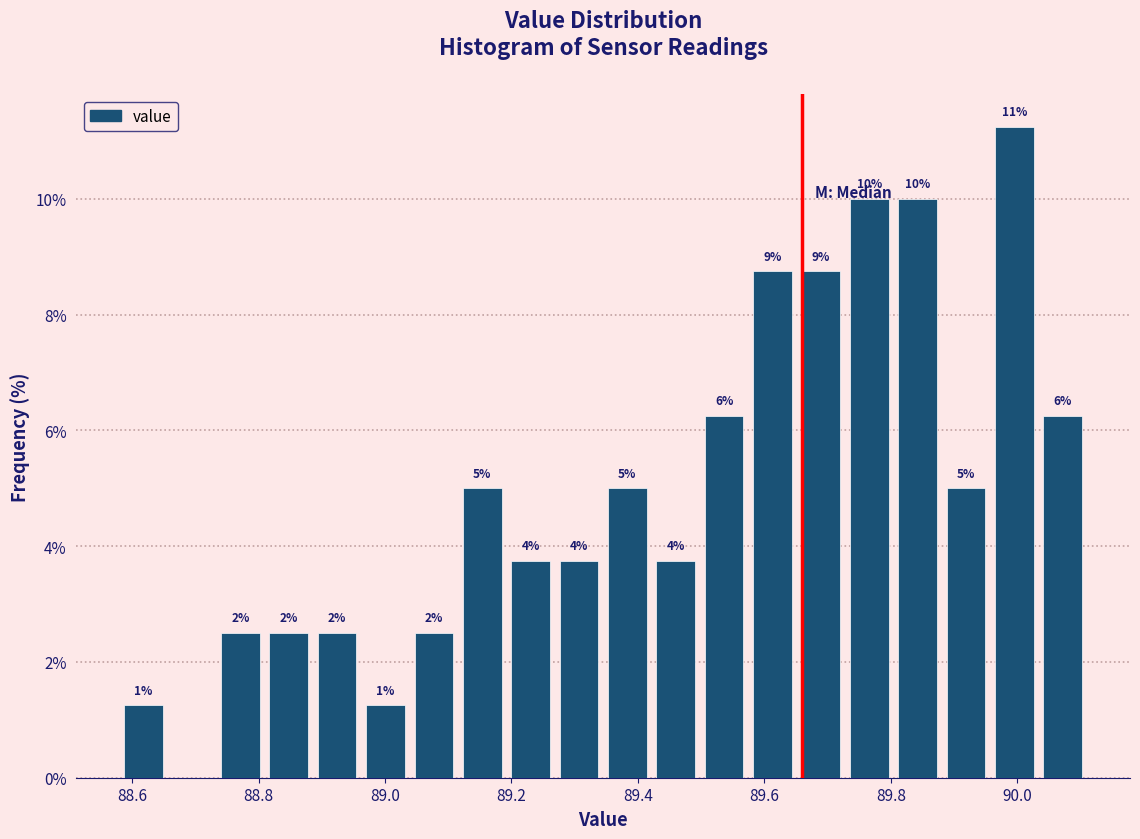

Read against the x-axis, roughly where is the centre of the tallest bar?

90.00